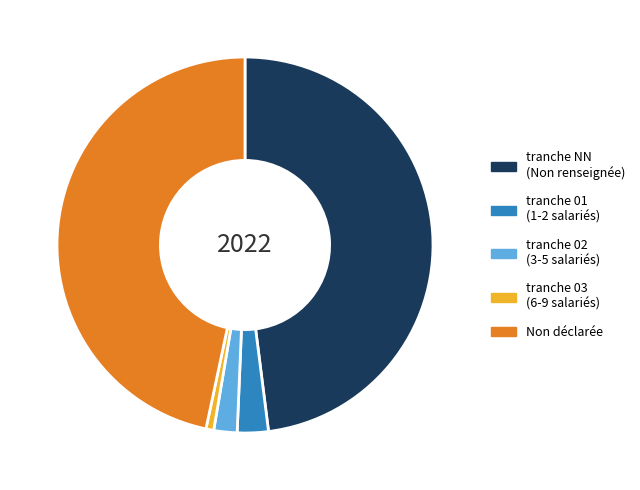

Is there a majority slice in this chart?

No